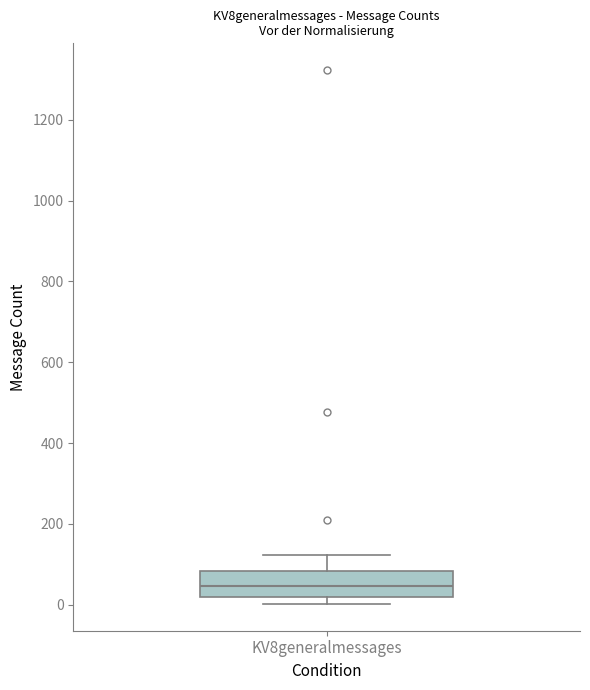

Transcribe this box plot: give where the median line is, the range the box spans, and where the two whiskers end, as read against the y-axis. The values are not printed on the chart, so give them approximately, as read against the axis.

median 40, box 20 to 80, whiskers 0 to 120